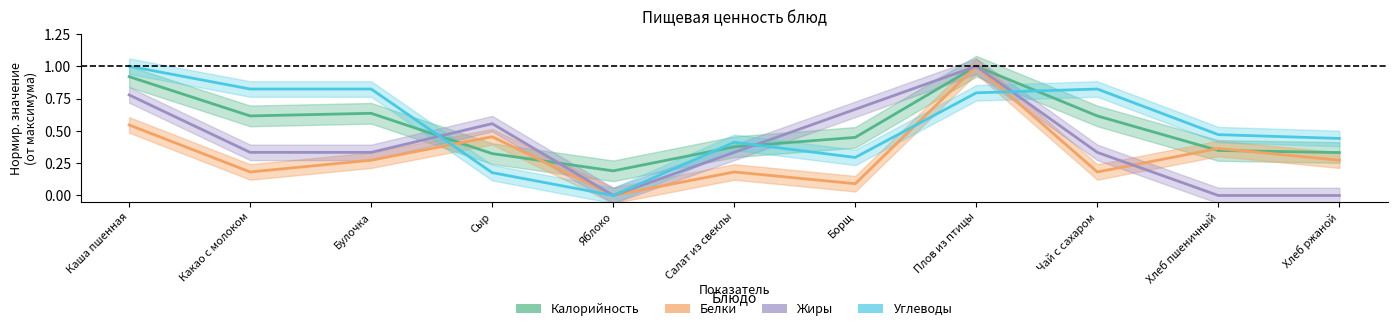

True or false: Калорийность and Белки intersect in this chart.

True